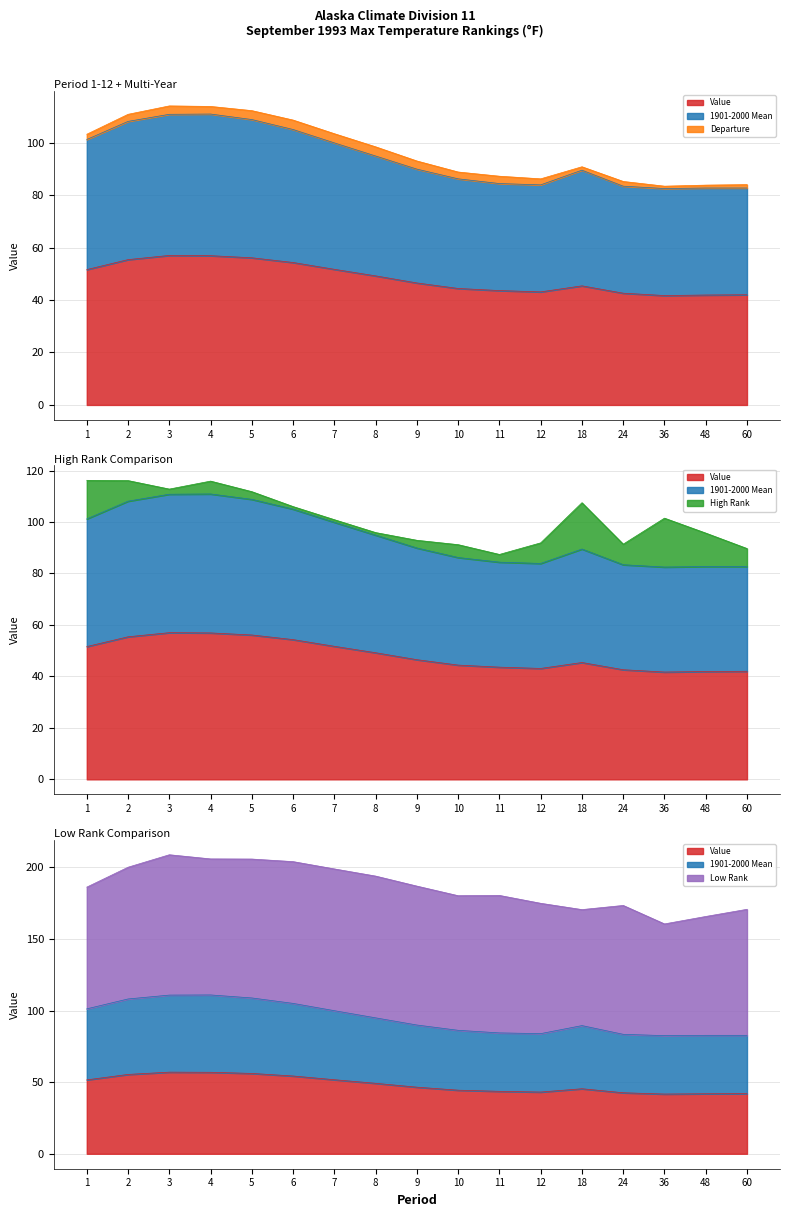

Is the value of Low Rank at 48 greater than the value of 1901-2000 Mean at 10?

Yes